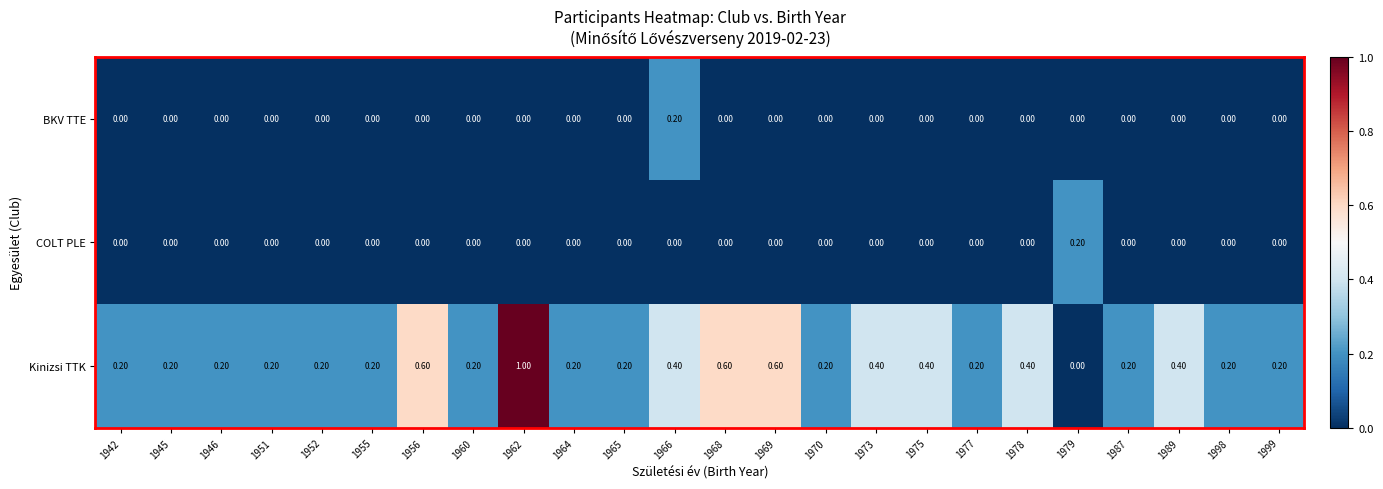

At how many categories does at least one series exceed 0?

24